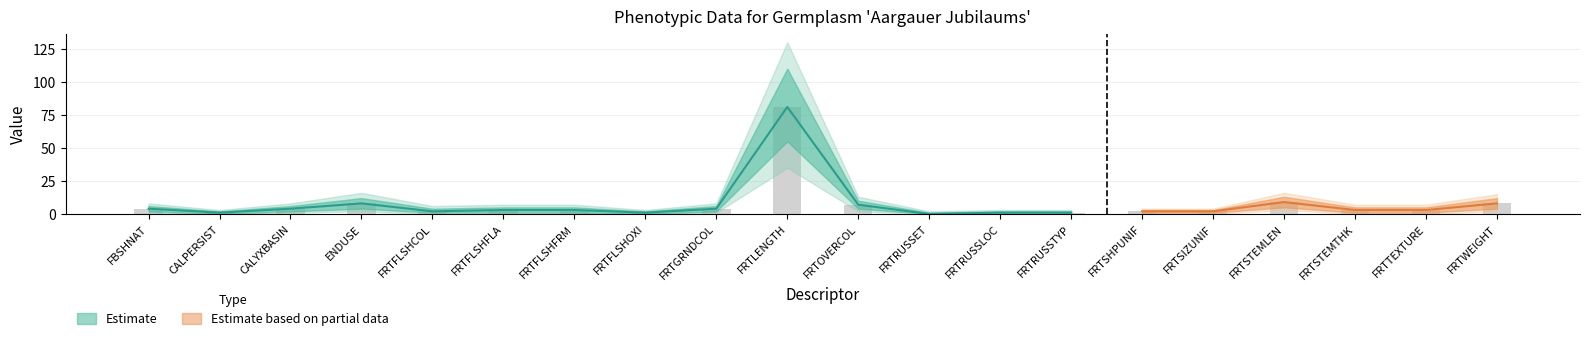

What is the label of the 17th bar from the right?

ENDUSE